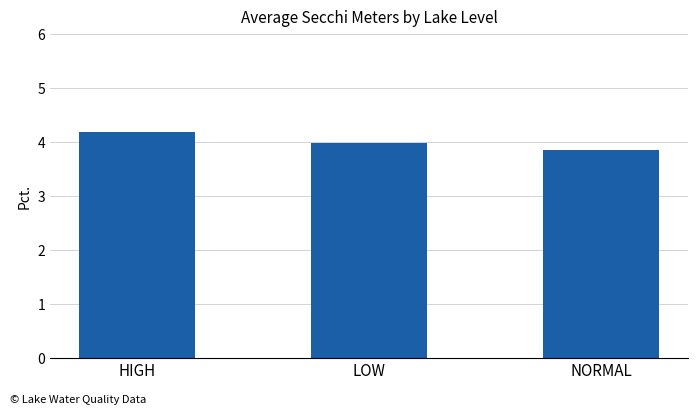

Count the number of categories in the chart.

3